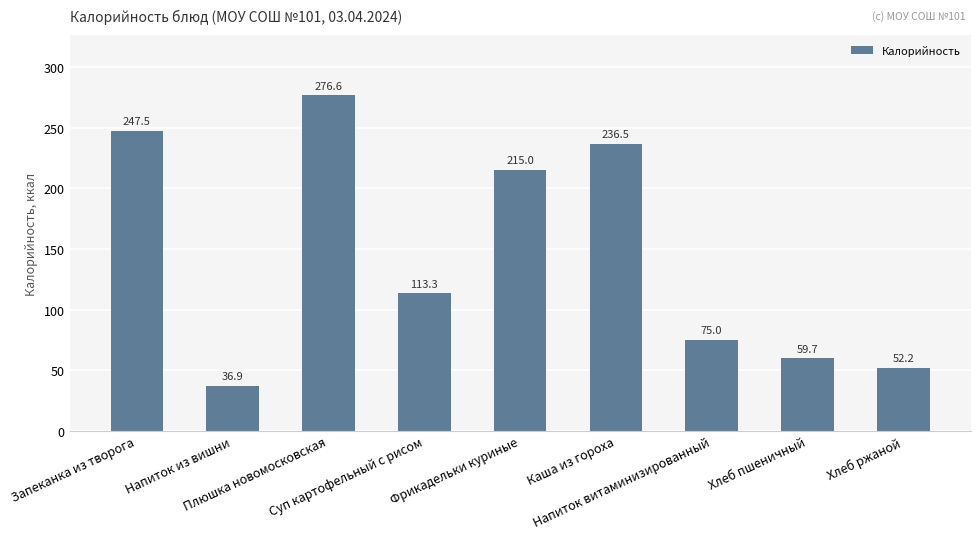

Reading left to right, extract all data points from this chart.

Запеканка из творога=247.5	Напиток из вишни=36.9	Плюшка новомосковская=276.6	Суп картофельный с рисом=113.3	Фрикадельки куриные=215.0	Каша из гороха=236.5	Напиток витаминизированный=75.0	Хлеб пшеничный=59.7	Хлеб ржаной=52.2